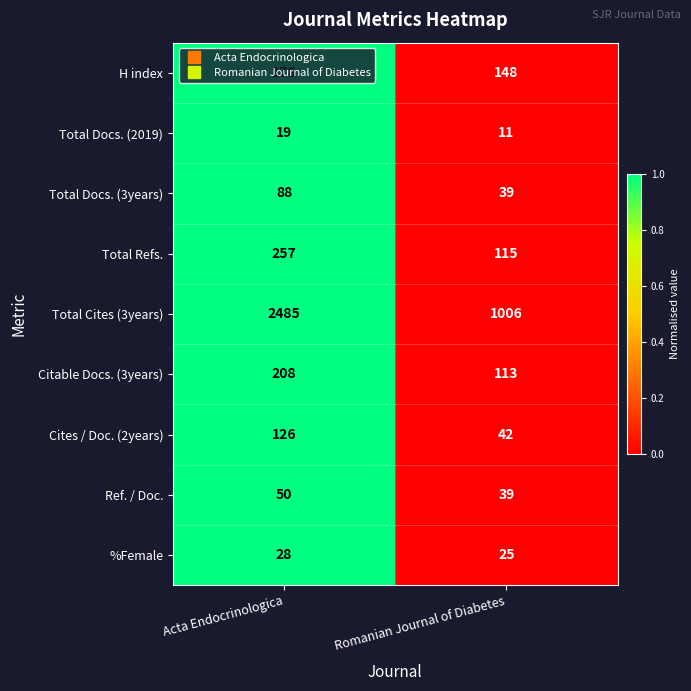

Rank the series by their maximum value, from highest to lowest.

Total Cites (3years), Total Refs., Citable Docs. (3years), H index, Cites / Doc. (2years), Total Docs. (3years), Ref. / Doc., %Female, Total Docs. (2019)